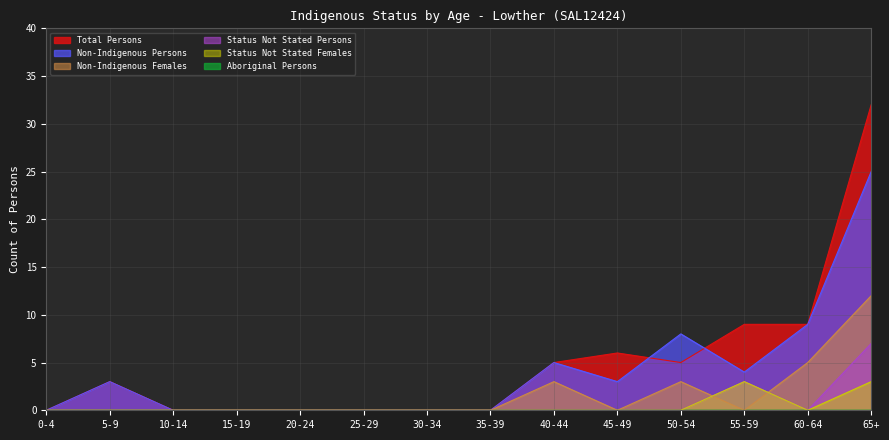

True or false: Status Not Stated Persons and Non-Indigenous Persons intersect in this chart.

False